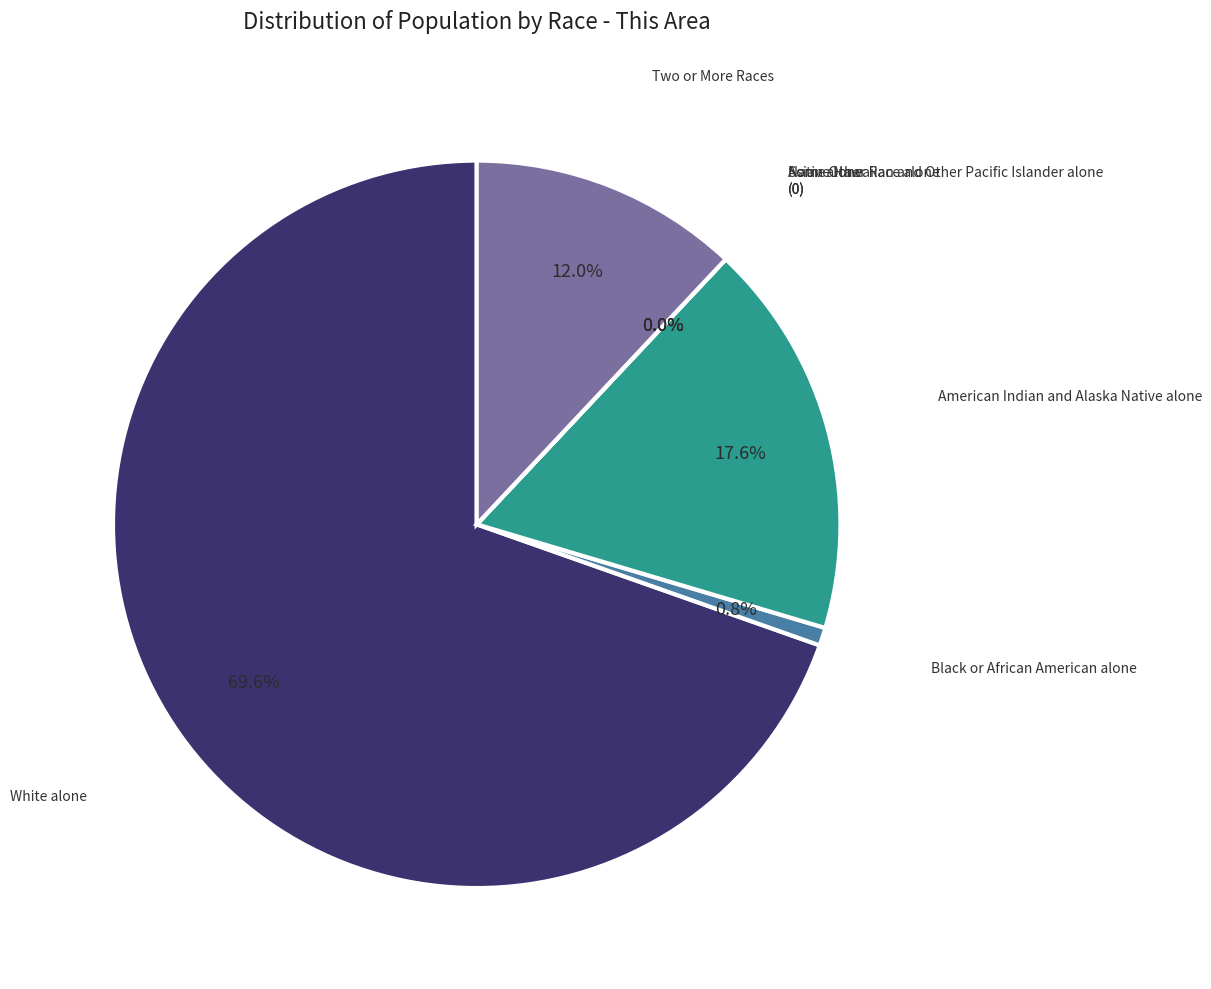

To the nearest percent, what percentage of the pie is White alone?

70%